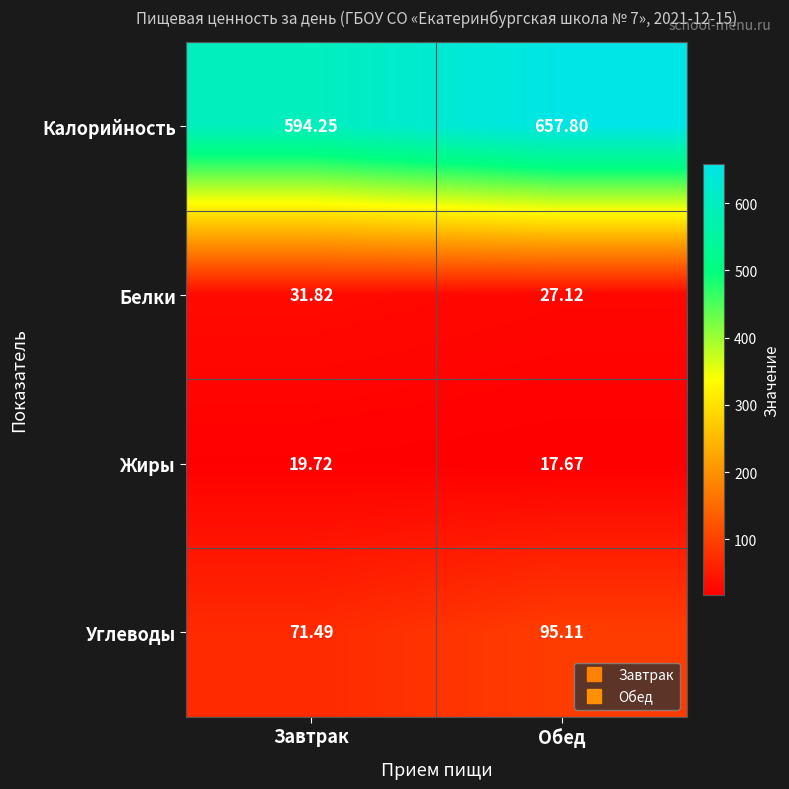

At Обед, list the series in order from largest to smallest.

Калорийность, Углеводы, Белки, Жиры